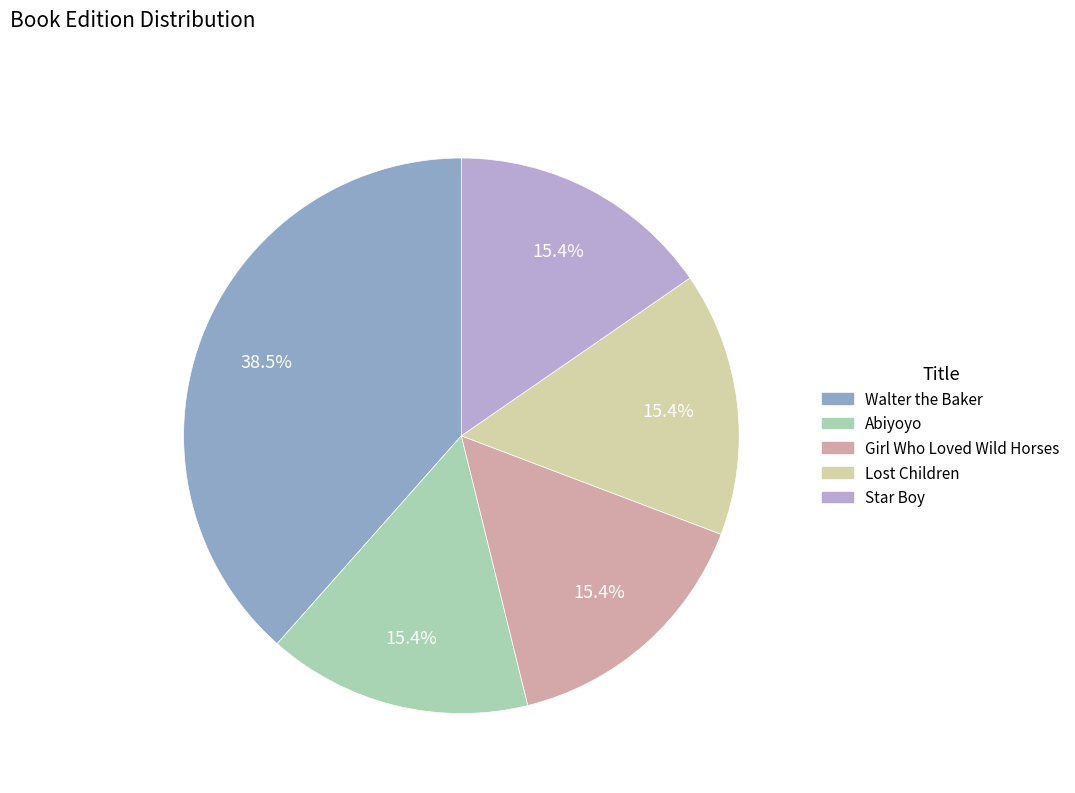

How many slices are in this pie chart?

5